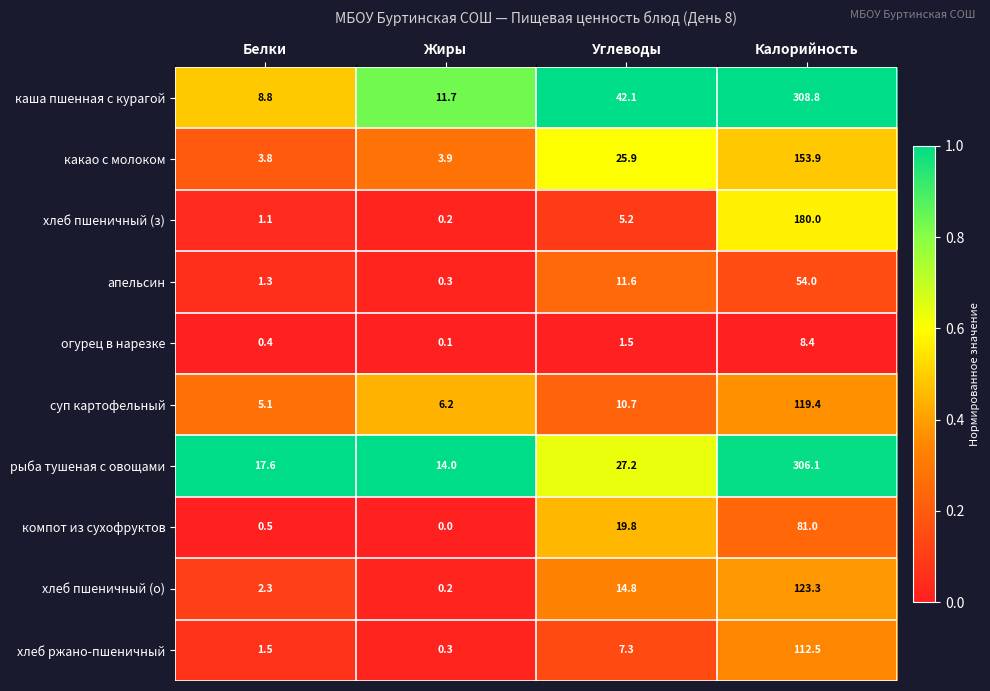

Between Белки and Калорийность, which series saw the biggest shift?

каша пшенная с курагой